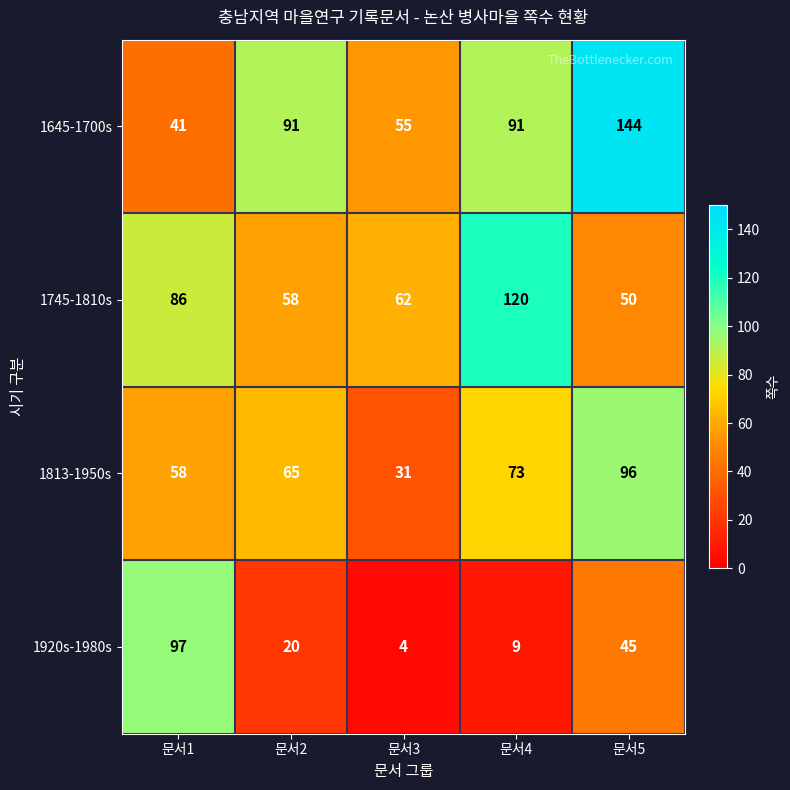

True or false: 1745-1810s has a value of 18 at 문서3.

False